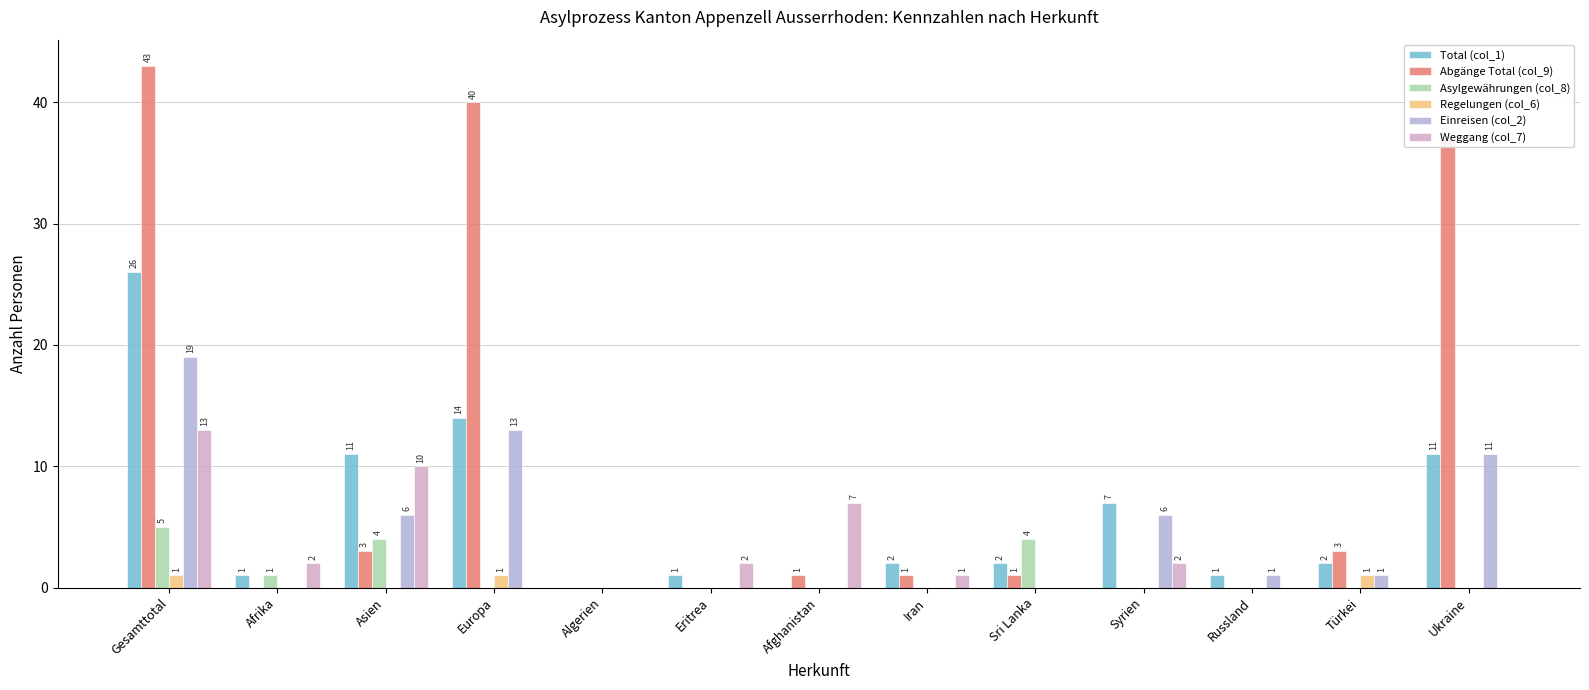

The Regelungen (col_6) series shows 0 at Ukraine. True or false?

True